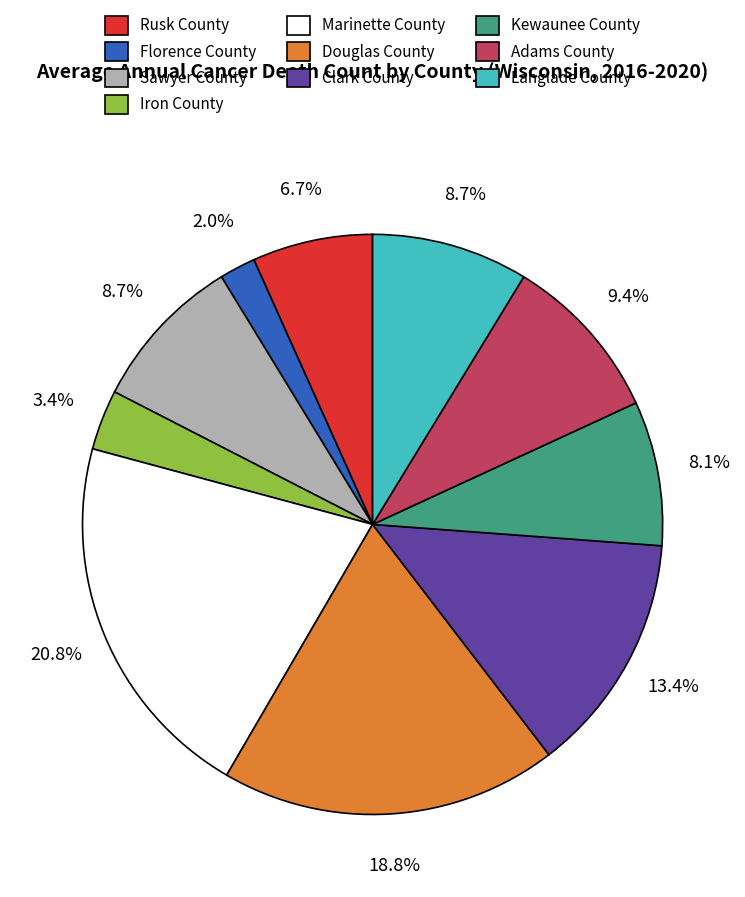

Is it true that Langlade County is 15% of the pie?

False